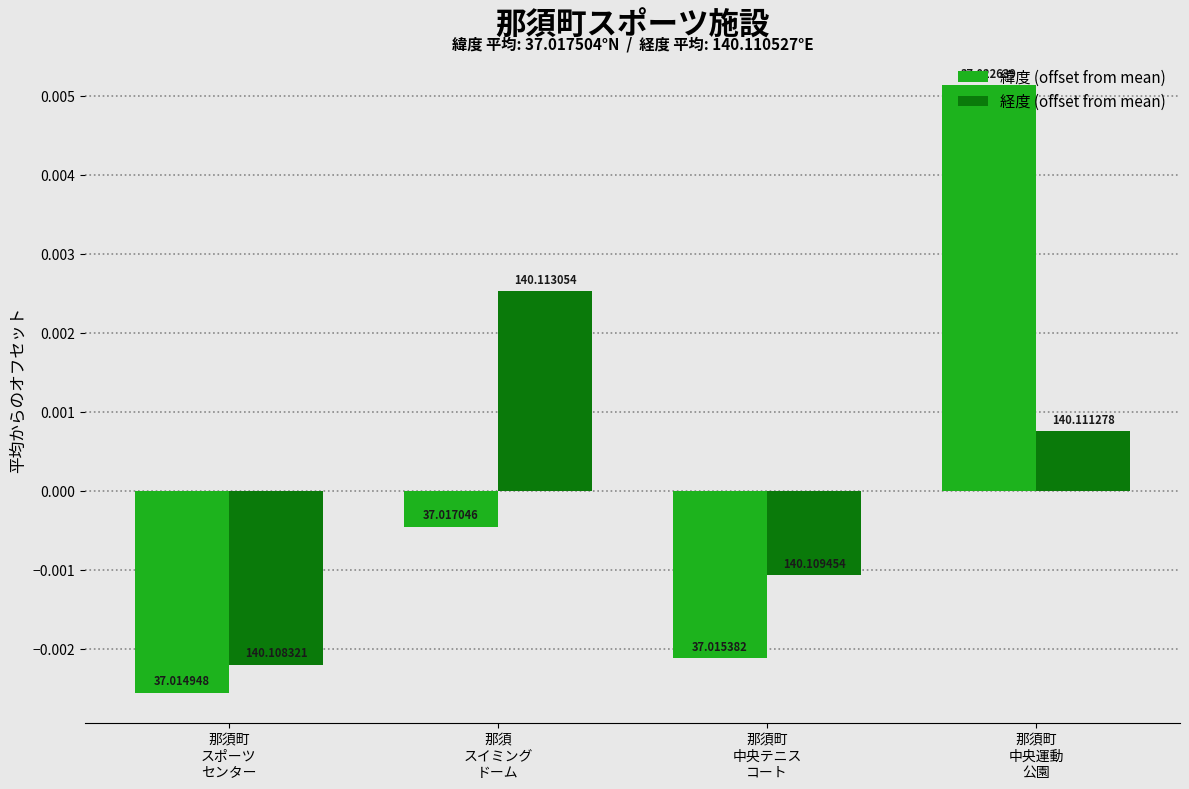

Does the chart contain any negative values?

Yes